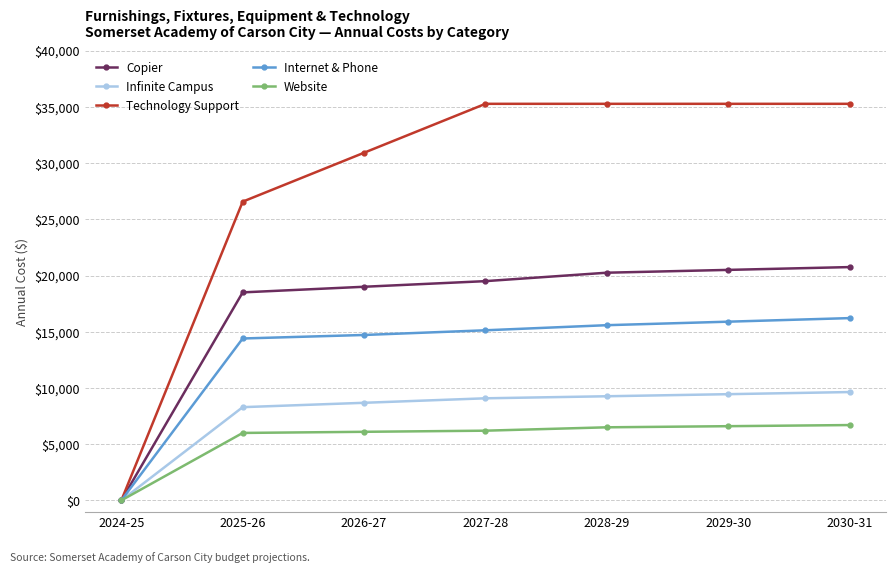

How many data points does each series have?

7